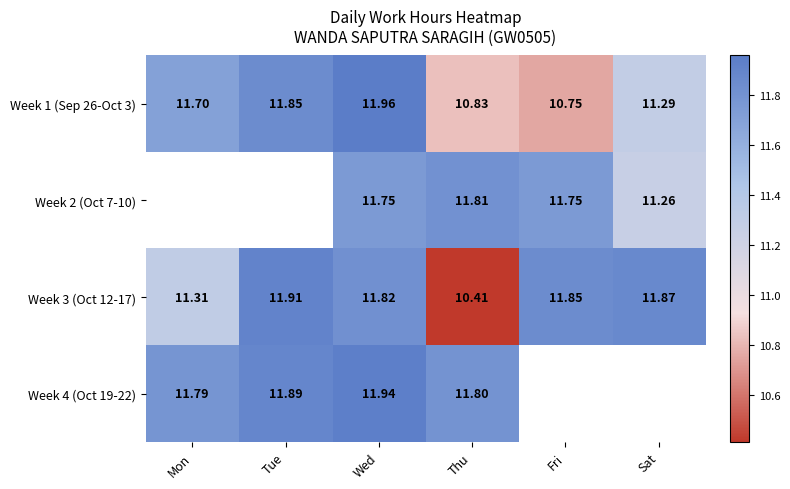

At how many categories does at least one series exceed 11?

6